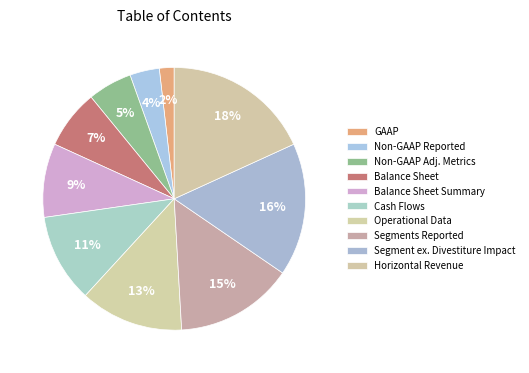

Is there a majority slice in this chart?

No